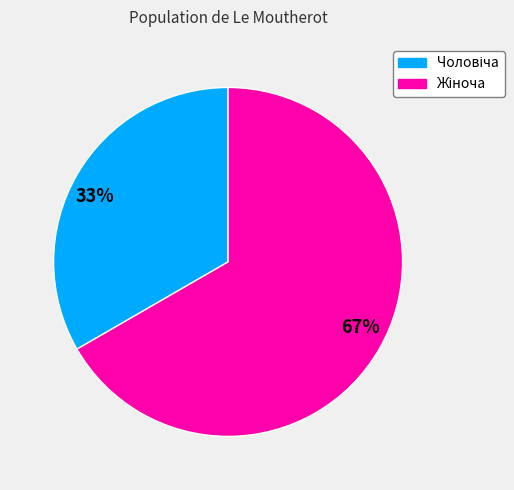

Which category has the smallest portion of the pie?

33%